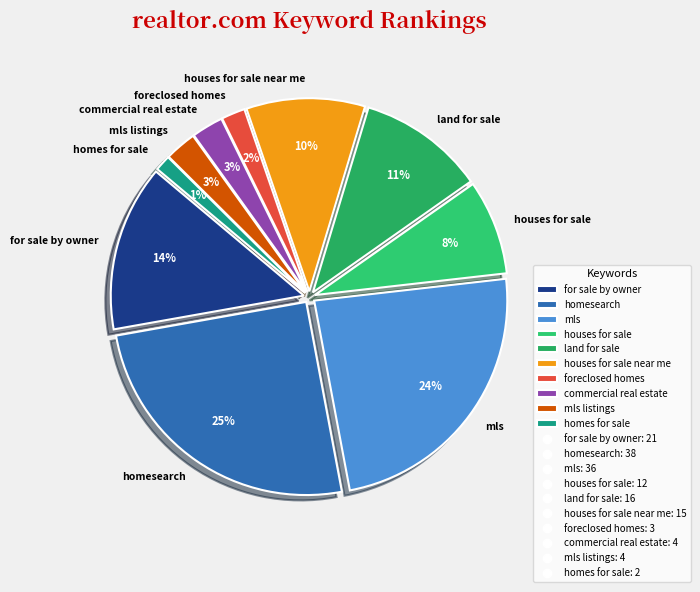

Count the number of slices in the pie.

10